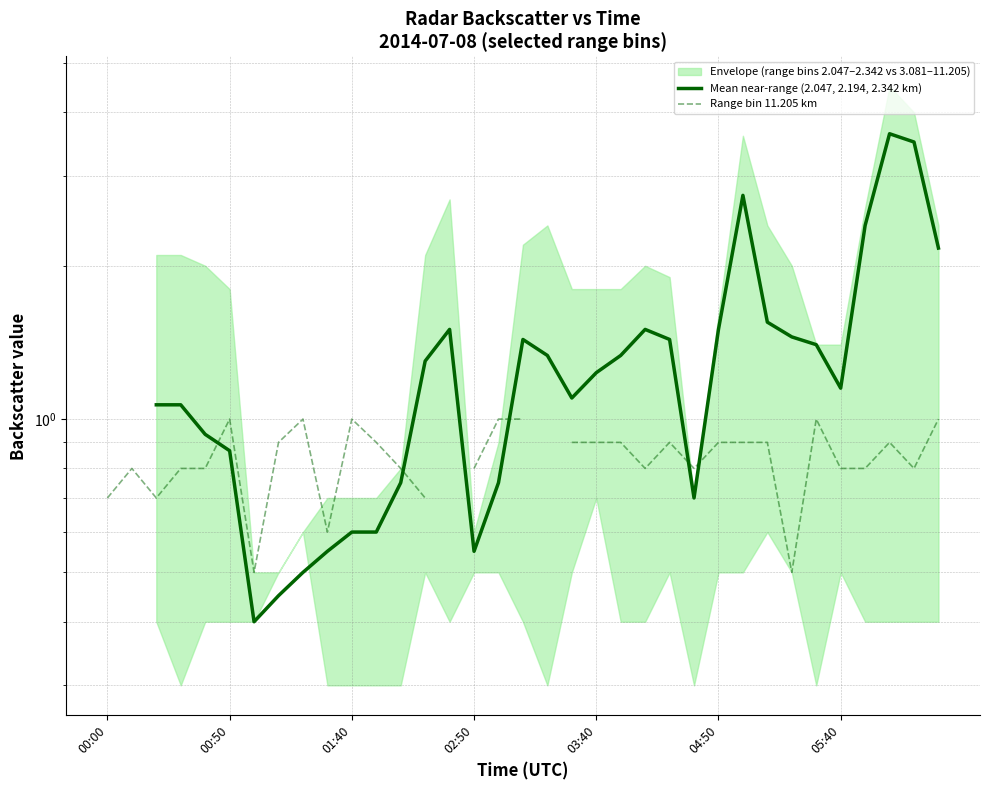

Is it true that Range bin 11.205 km equals 1.4 at 00:50?

False